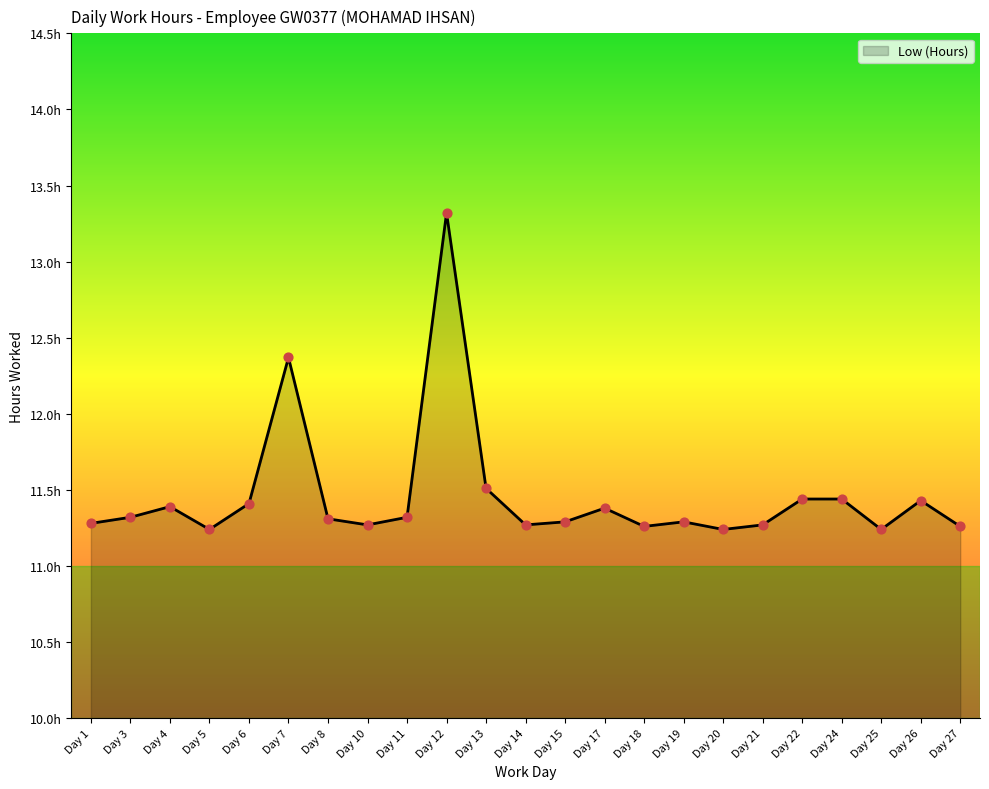

What is the change in value from Day 6 to Day 19?

-0.1